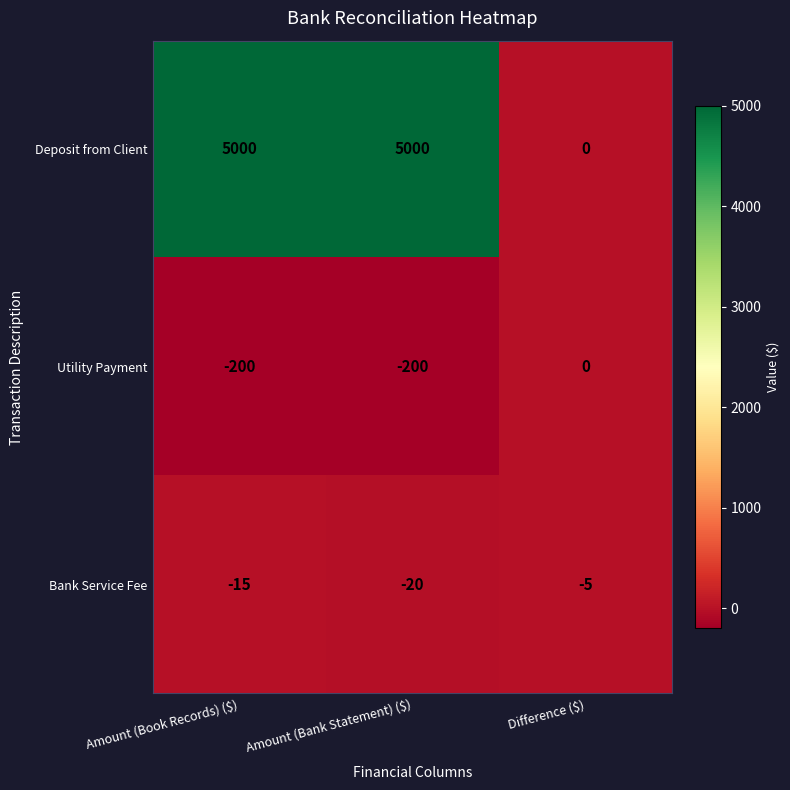

What is the greatest value displayed?

5000